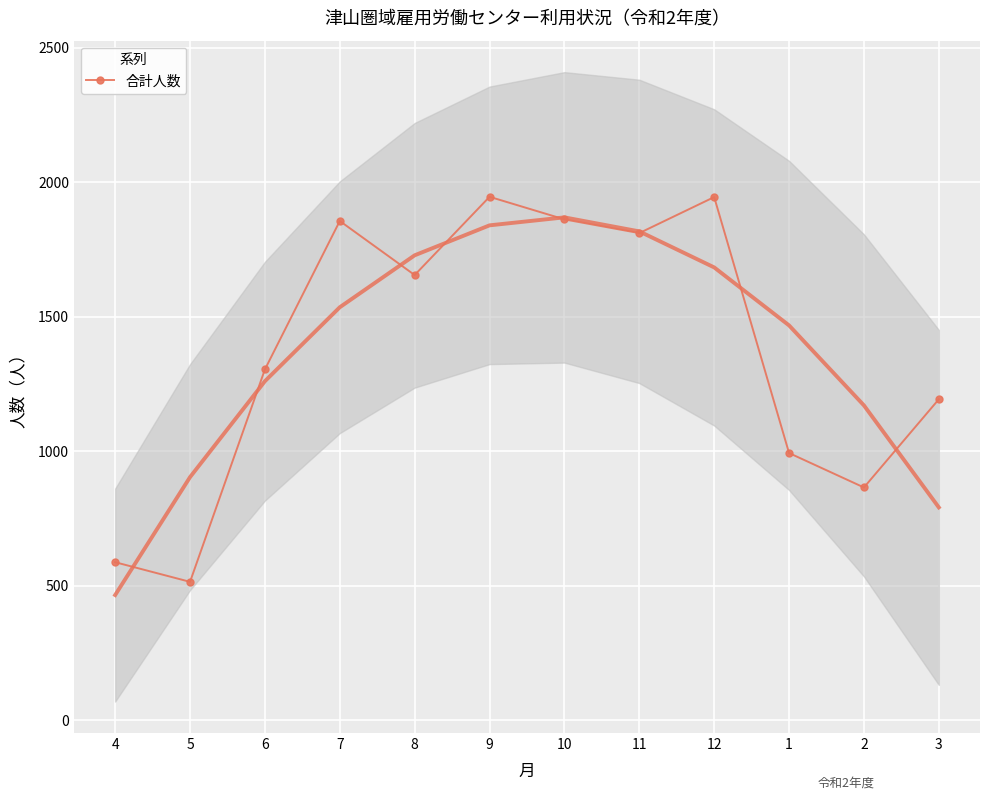

Where does the data first go above 1655?

7